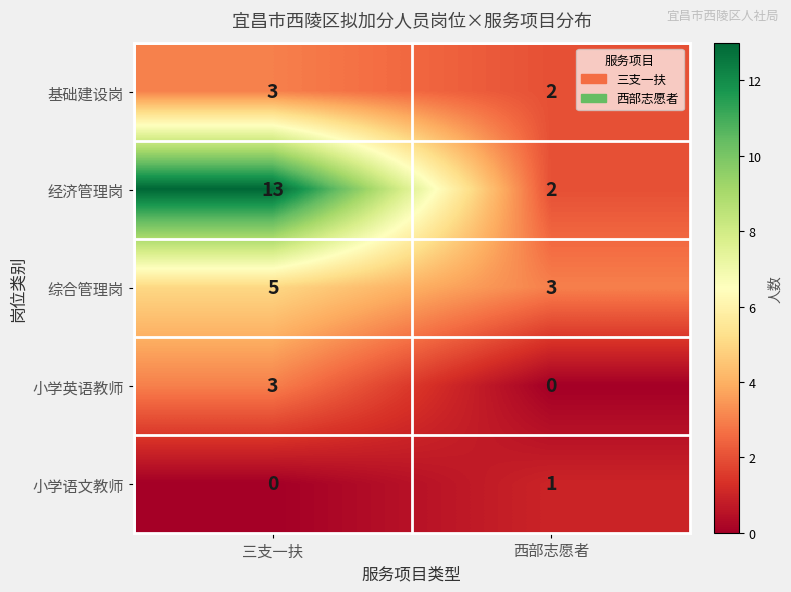

How many categories are shown in the chart?

2